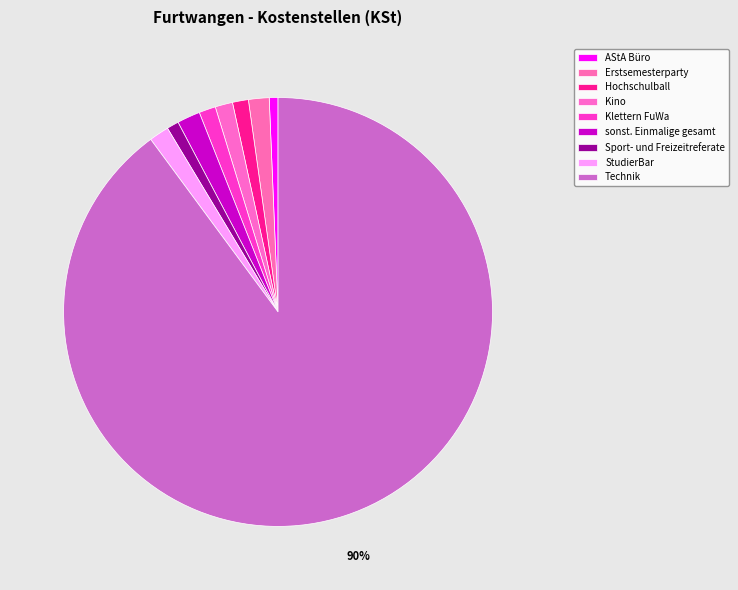

What percentage is NOT represented by Hochschulball?

98.8%